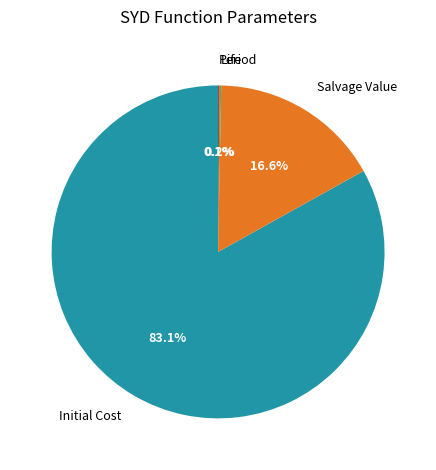

Which slice is the largest?

Initial Cost